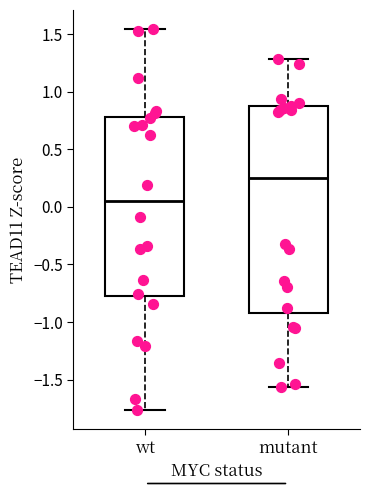

Comparing the boxes themselves (not the whiskers), which one is the tallest?

mutant